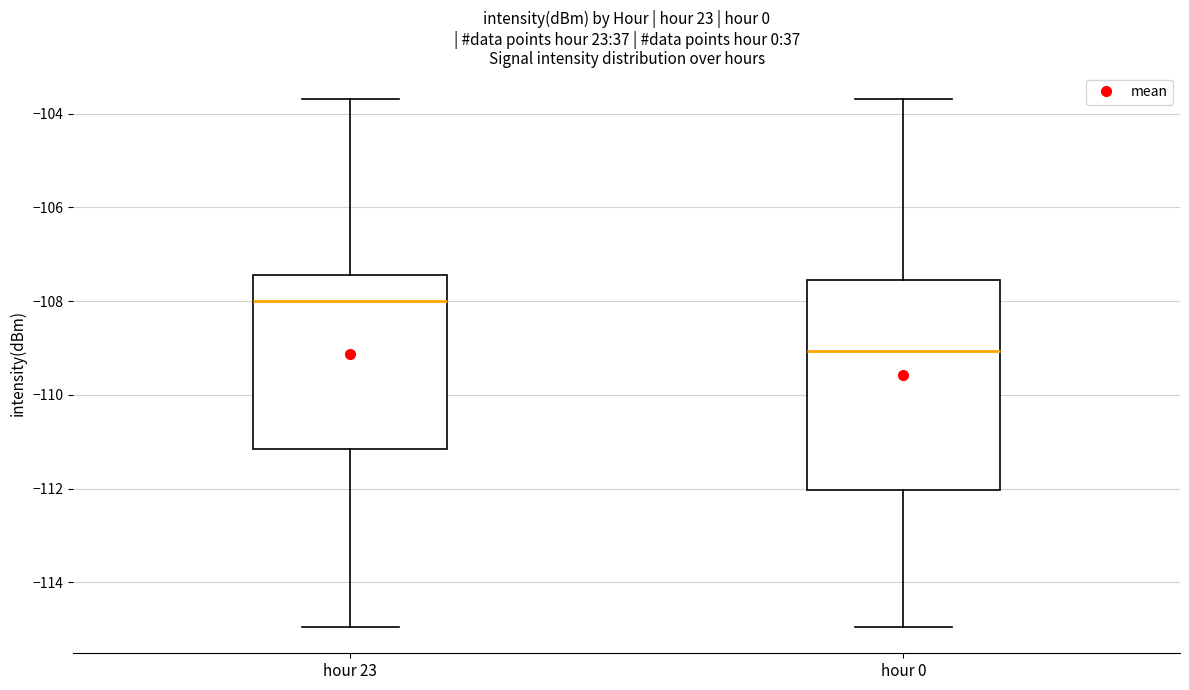

Which box's median line is the highest?

hour 23